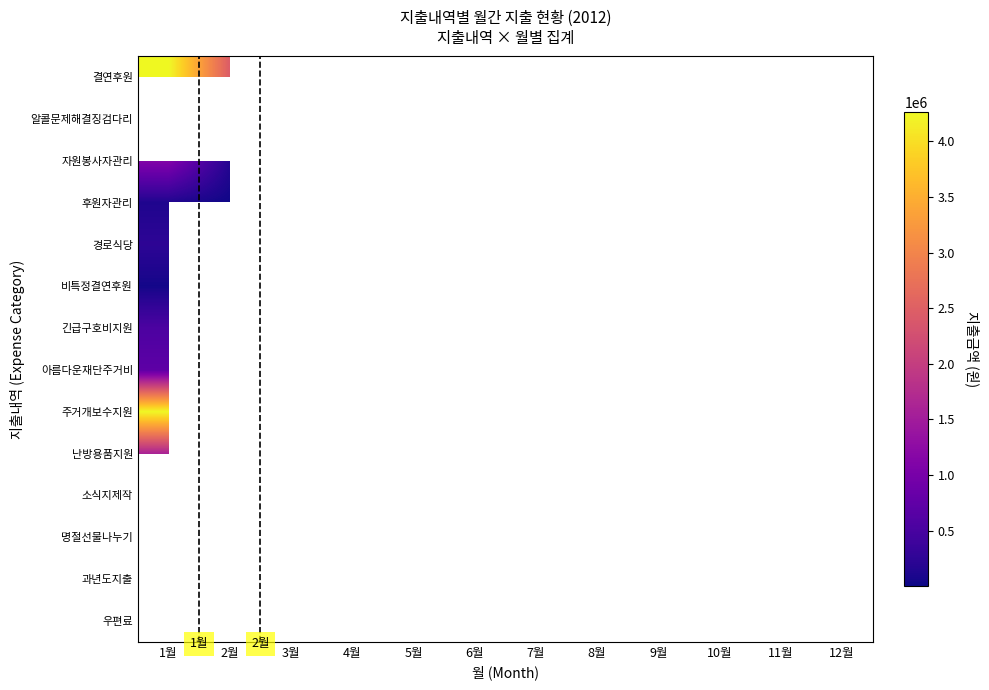

Which label corresponds to the smallest value in the chart?

2월